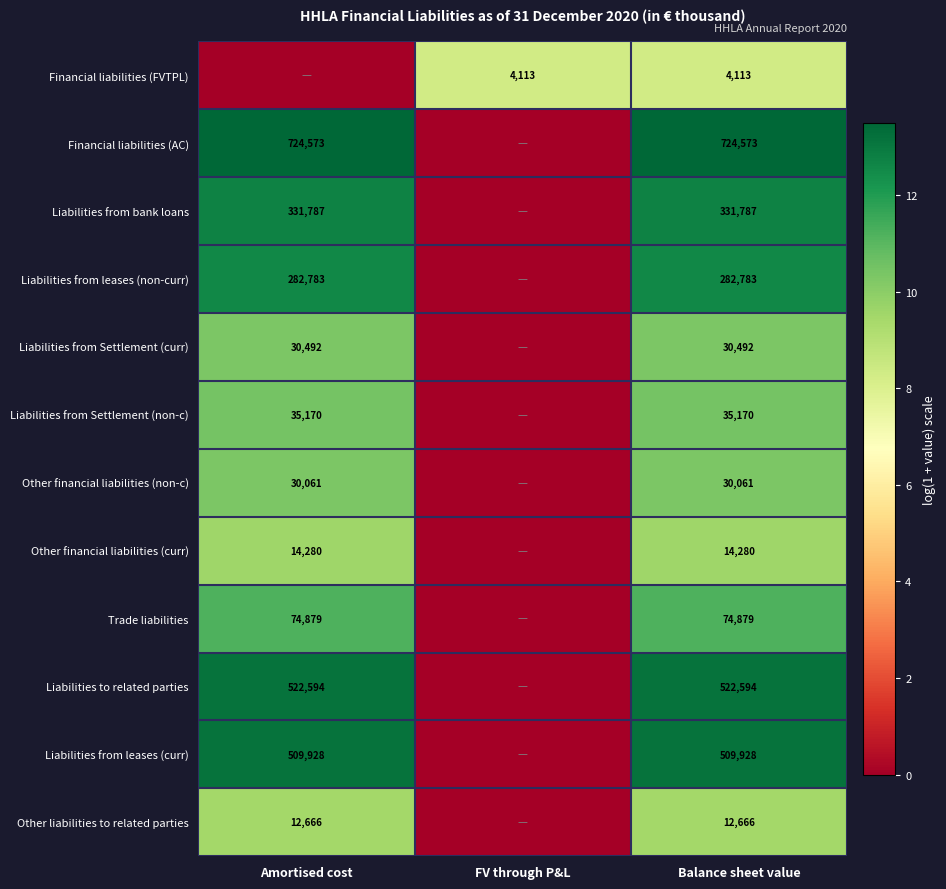

What is the total value across all series at Balance sheet value?

2573326